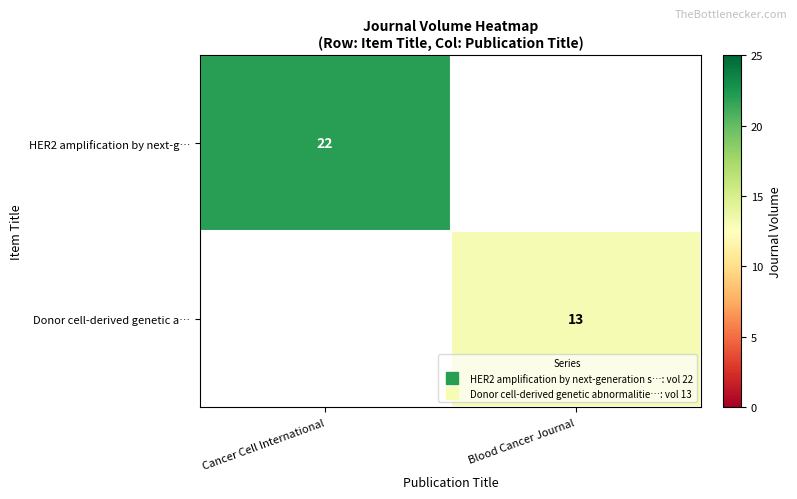

What is the difference between the maximum and minimum values in the Donor cell-derived genetic a… series?

13